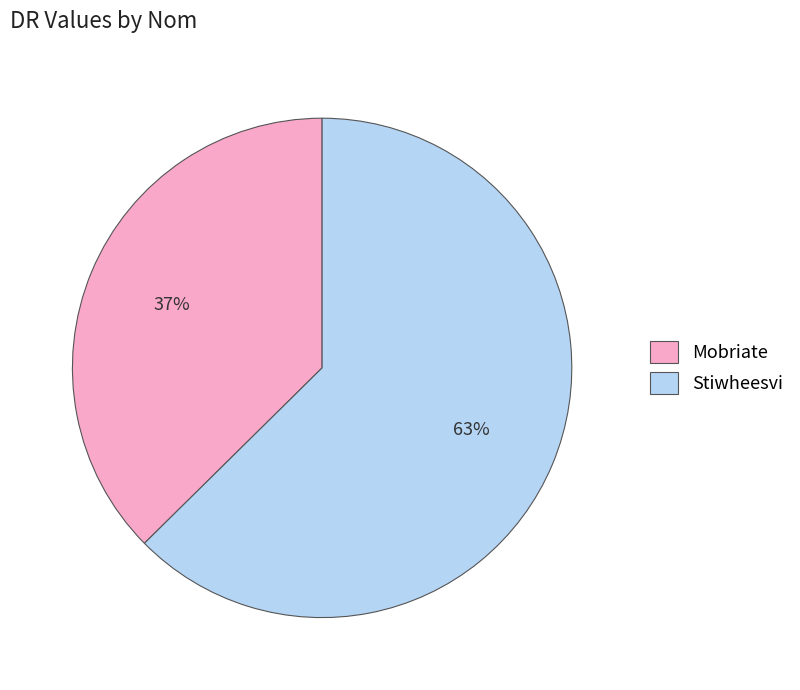

The Mobriate slice represents 37% of the pie. True or false?

True